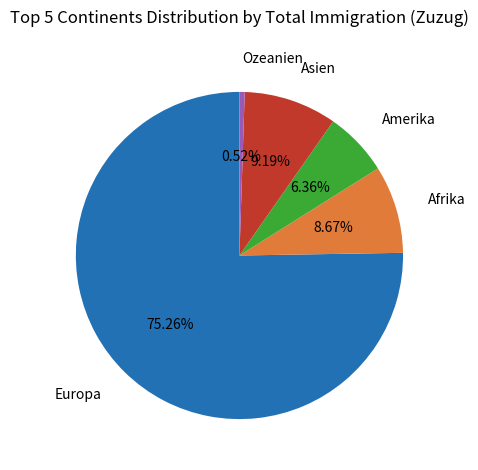

Does any single category account for the majority?

Yes